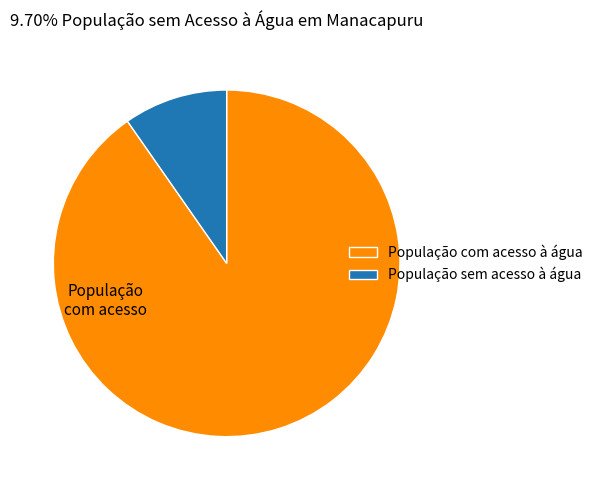

Combined, do População sem acesso à água and População com acesso à água account for over 50%?

Yes